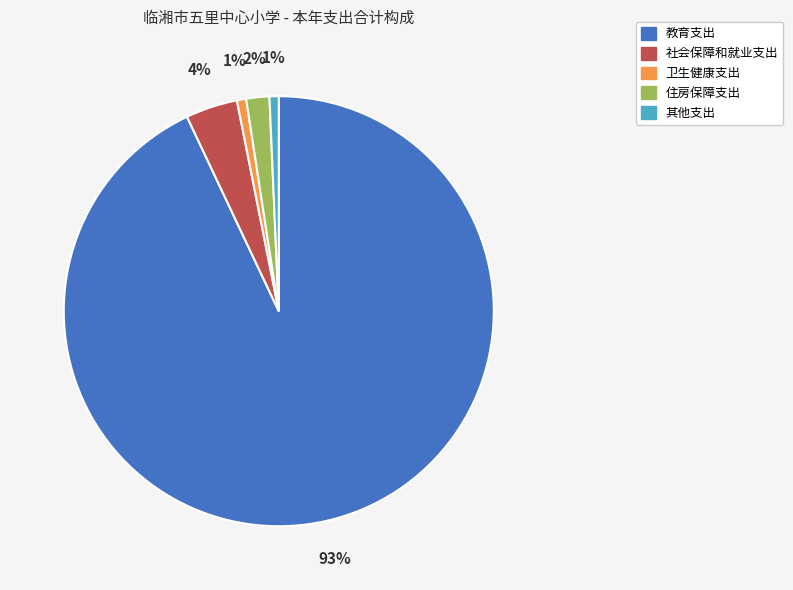

What percentage is the 卫生健康支出 slice, to the nearest percent?

1%